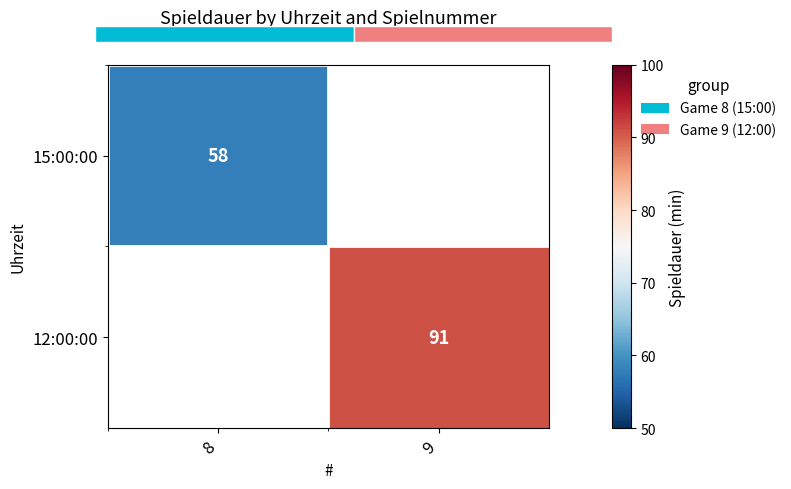

The value of 15:00:00 at 8 is 58. True or false?

True